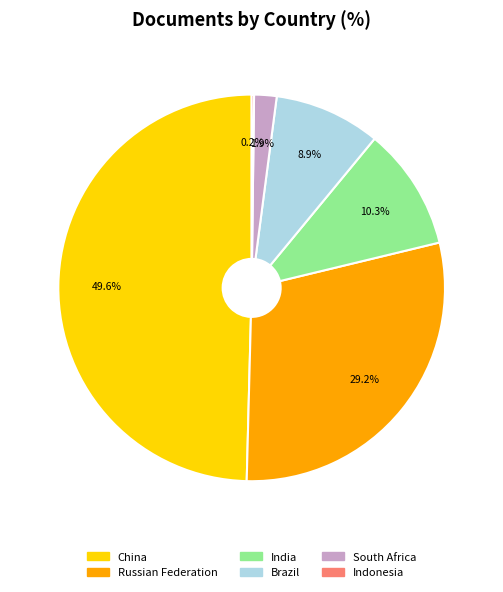

Which category has the biggest portion of the pie?

China